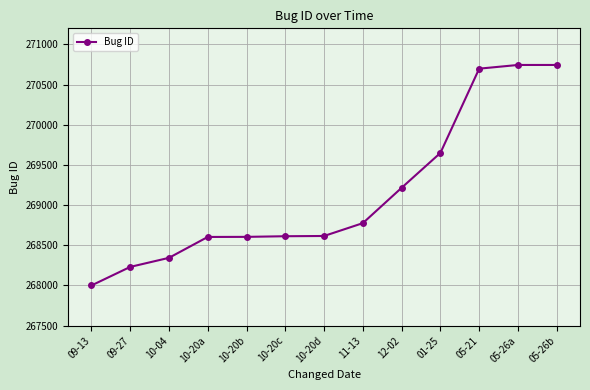

What is the change in value from 01-25 to 05-26a?

+1095